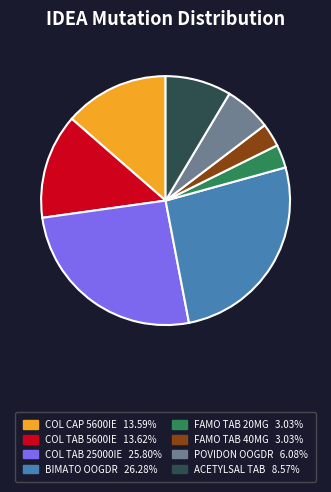

Does any single category account for the majority?

No